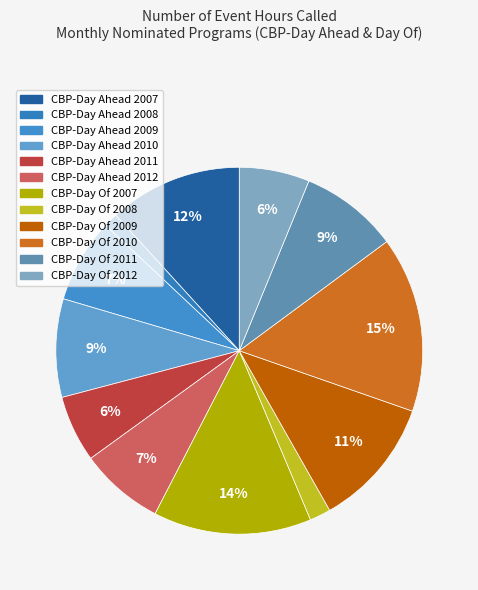

True or false: CBP-Day Ahead 2007 accounts for 24% of the total.

False